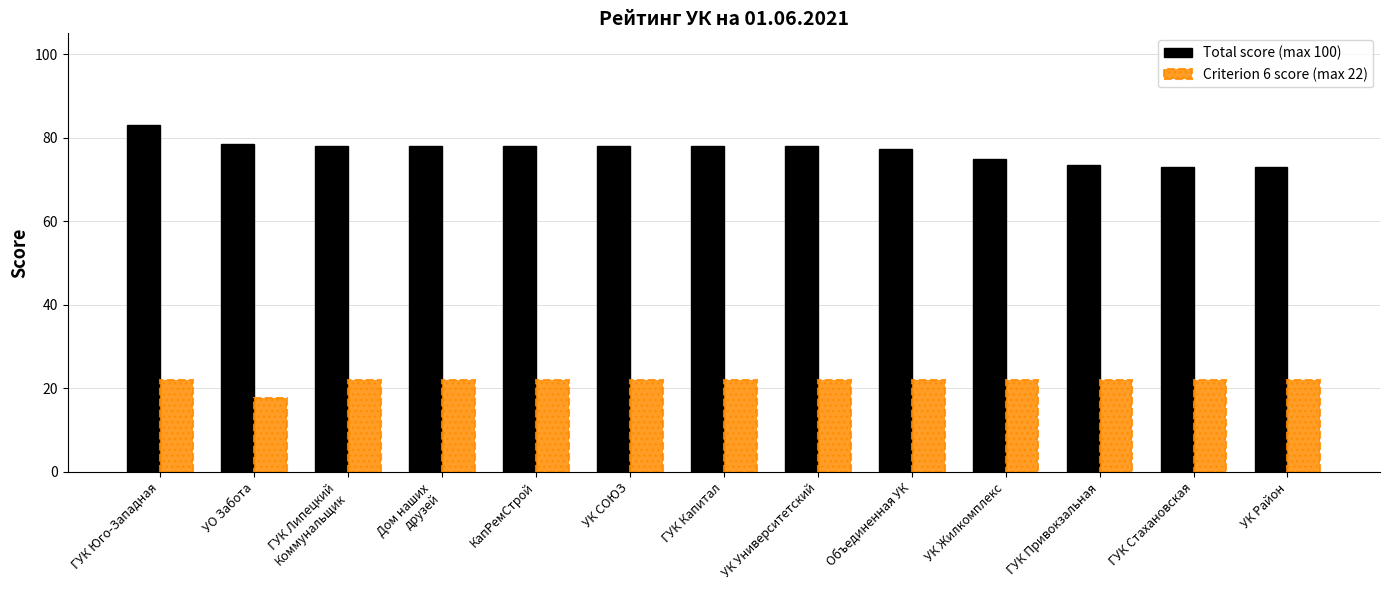

What is the spread (max minus min) of values at УК СОЮЗ?

56.0